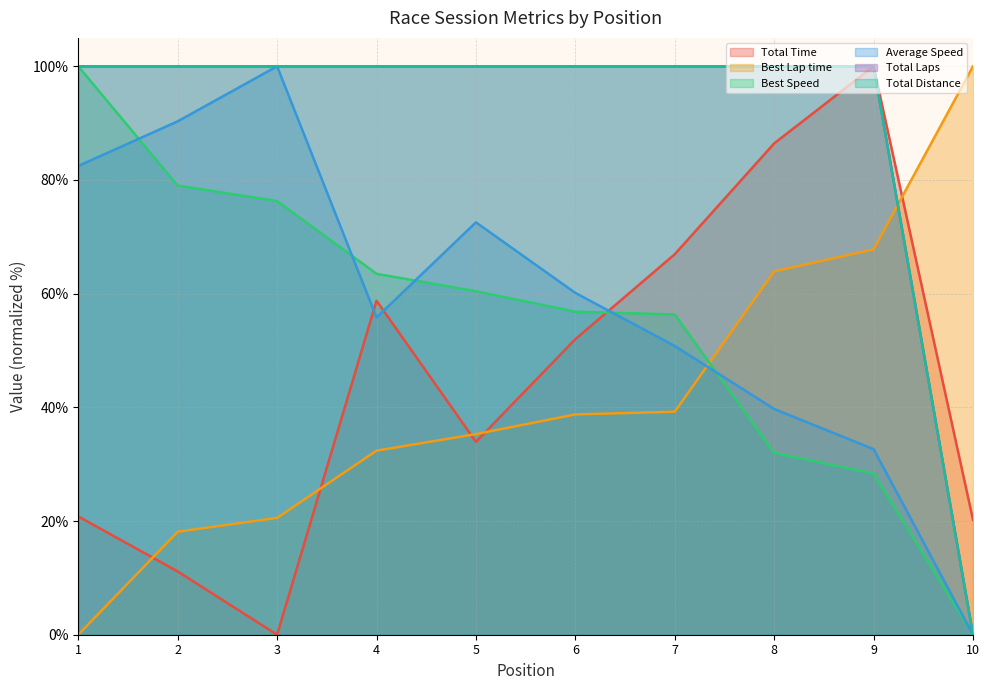

What is the sum of all Total Time values?

450.3